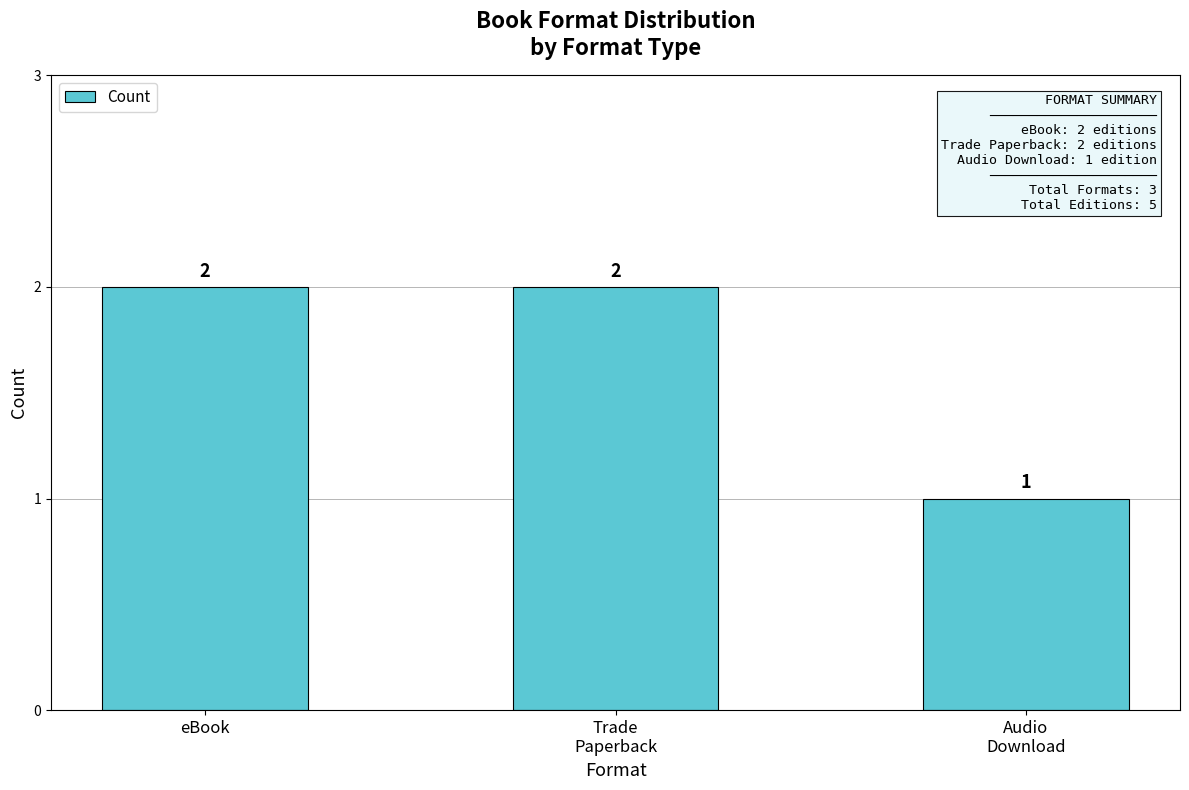

True or false: the data shows 2 at eBook.

True